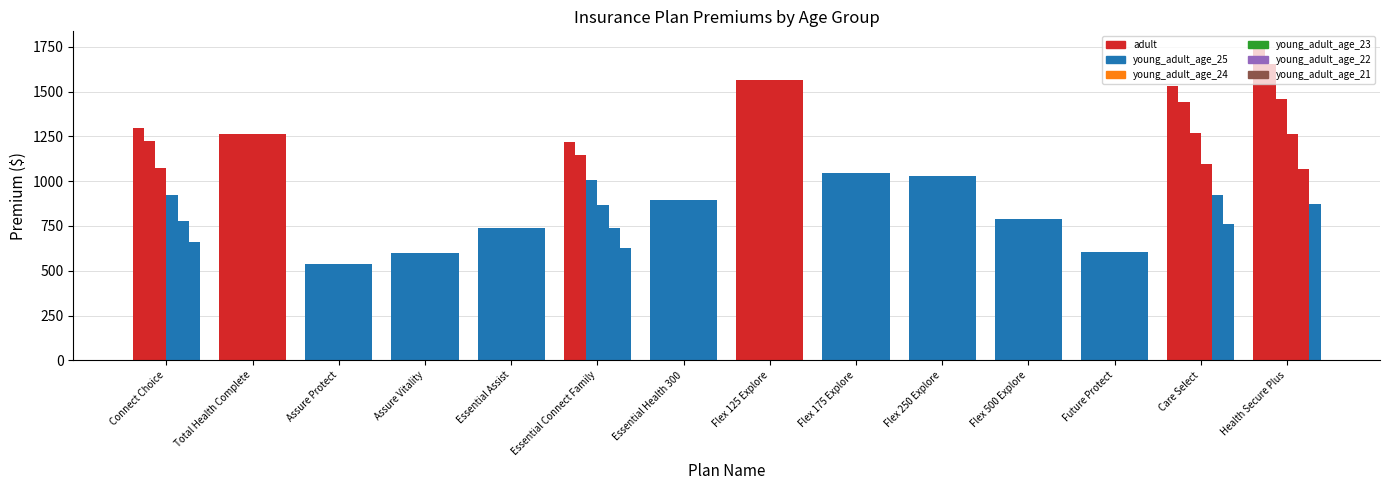

What is the difference between the second highest and minimum values in the adult series?

1029.2